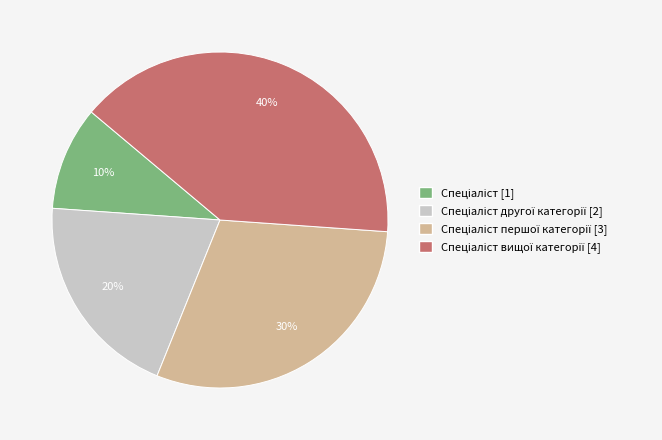

How many segments does this pie chart have?

4